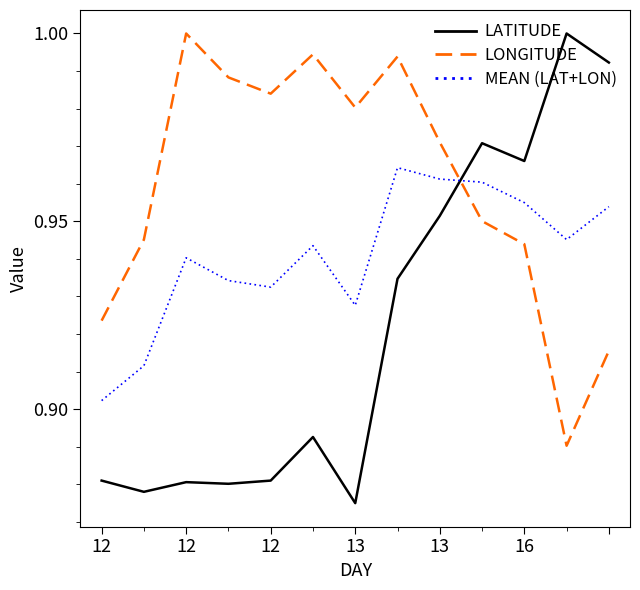

Which series has the widest spread of values?

LATITUDE